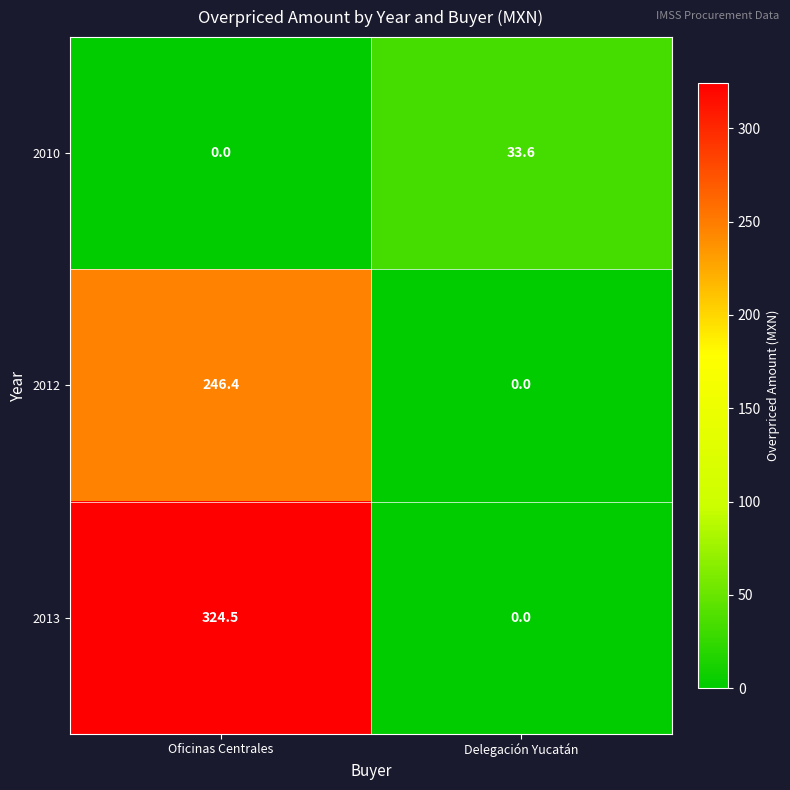

What is the sum of the 2012 values at Delegación Yucatán and Oficinas Centrales?

246.4